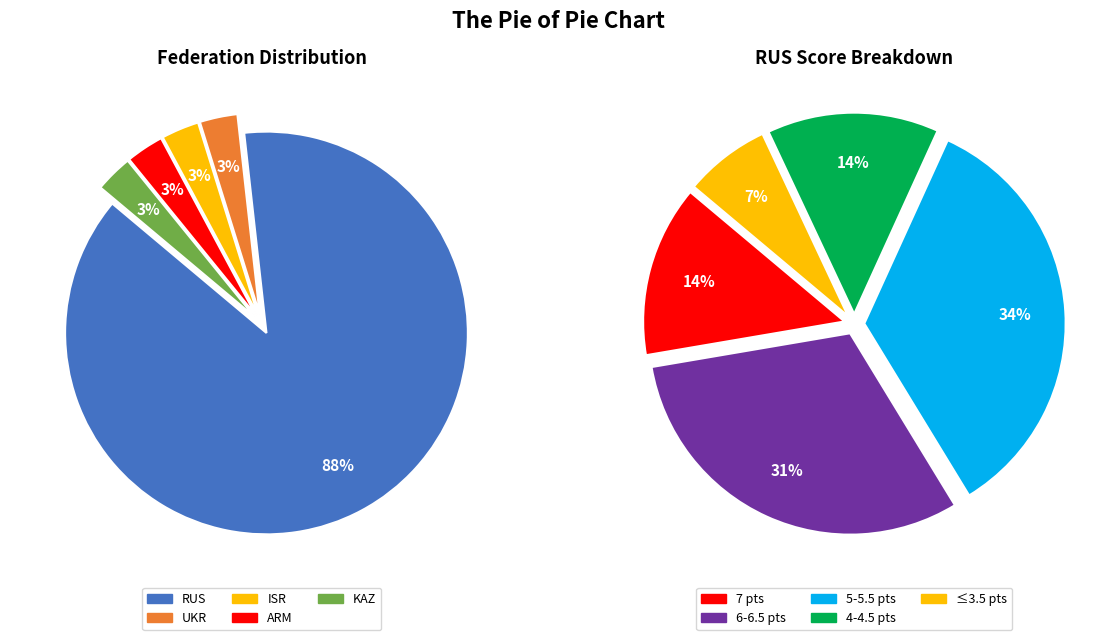

How many segments does this pie chart have?

5